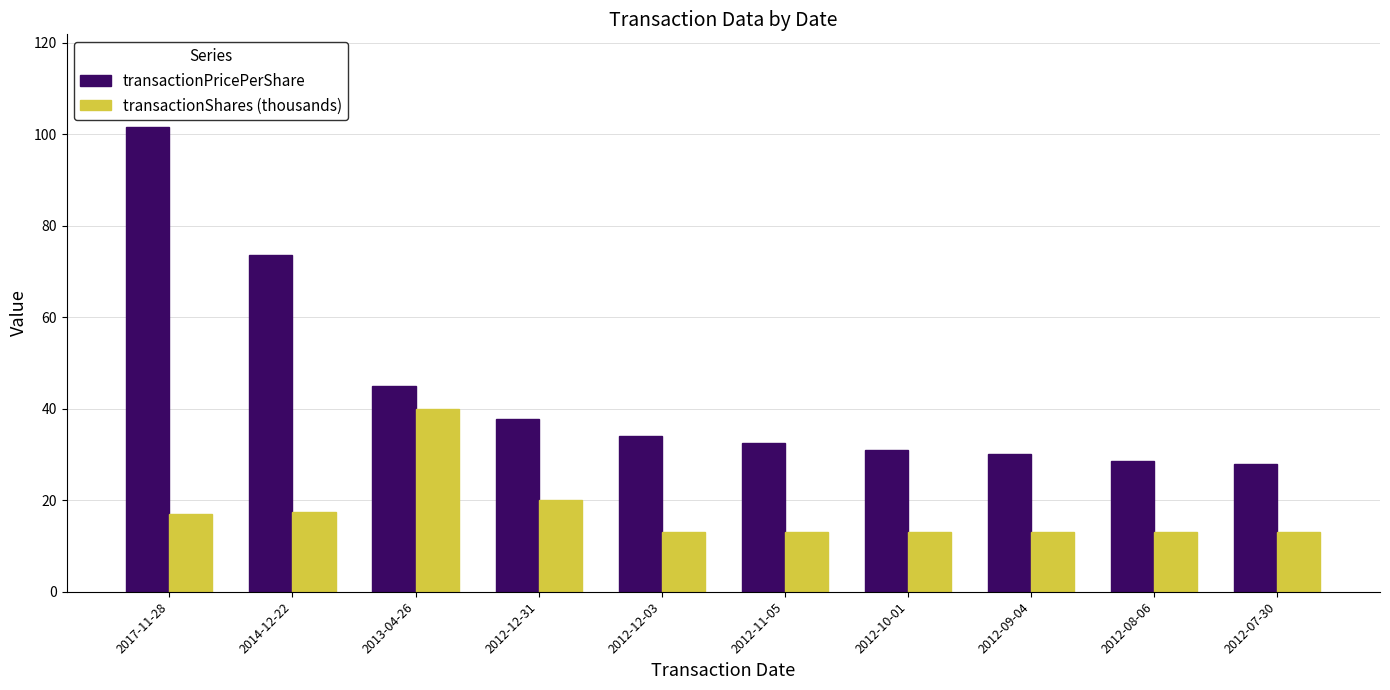

Reading right to left, list all the values displayed in this chart.

transactionPricePerShare: 2012-07-30=28.0	2012-08-06=28.6	2012-09-04=30.1	2012-10-01=30.9	2012-11-05=32.5	2012-12-03=34.0	2012-12-31=37.7	2013-04-26=45.0	2014-12-22=73.5	2017-11-28=101.5
transactionShares (thousands): 2012-07-30=13.0	2012-08-06=13.0	2012-09-04=13.0	2012-10-01=13.0	2012-11-05=13.0	2012-12-03=13.0	2012-12-31=20.0	2013-04-26=40.0	2014-12-22=17.5	2017-11-28=17.0